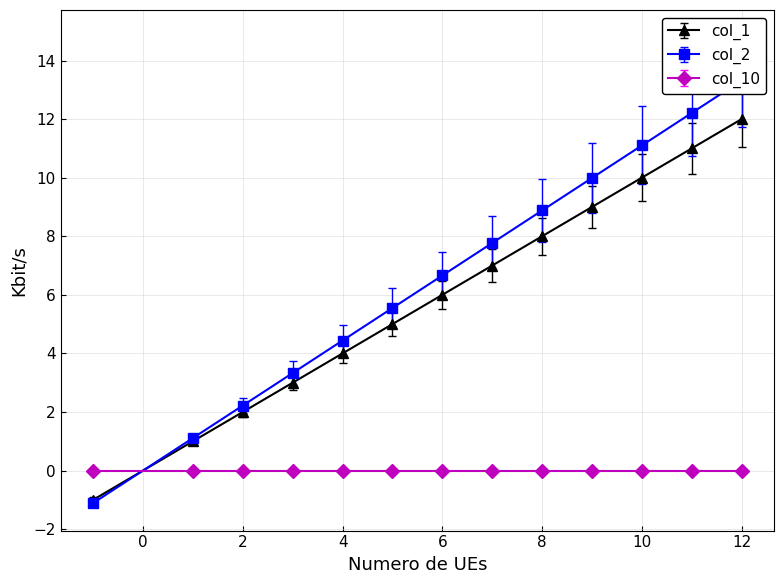

How many lines are shown in the chart?

3